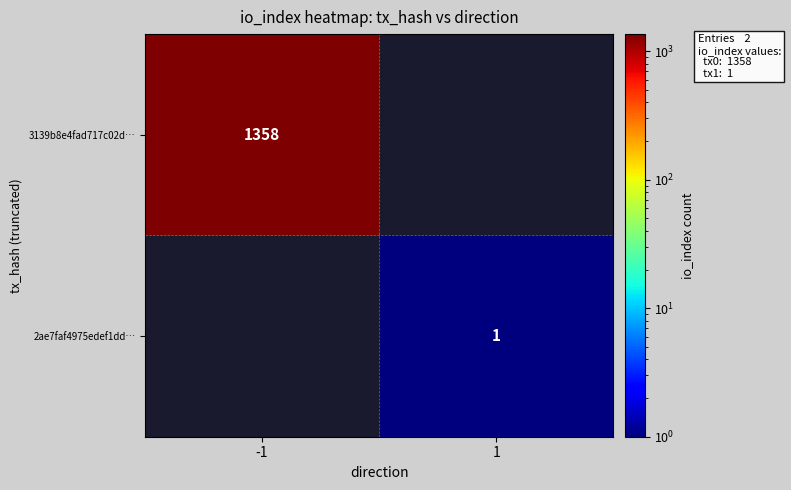

Is it true that 2ae7faf4975edef1dd… equals 1 at 1?

True